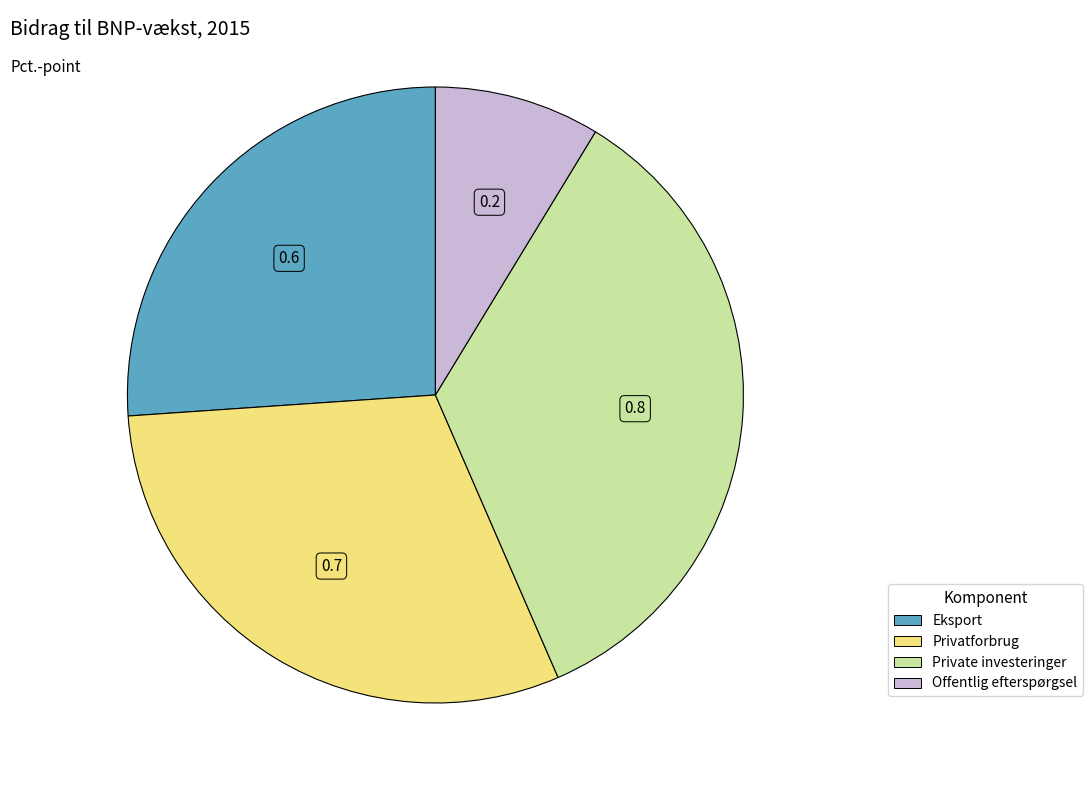

Which has a higher value, Private investeringer or Offentlig efterspørgsel?

Private investeringer